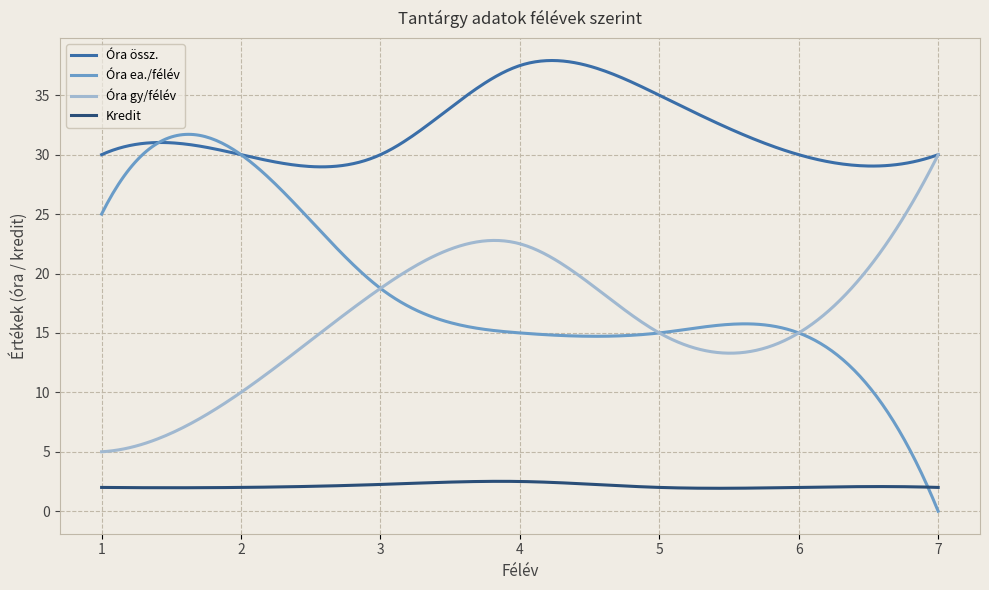

Which series has the widest spread of values?

Óra ea./félév